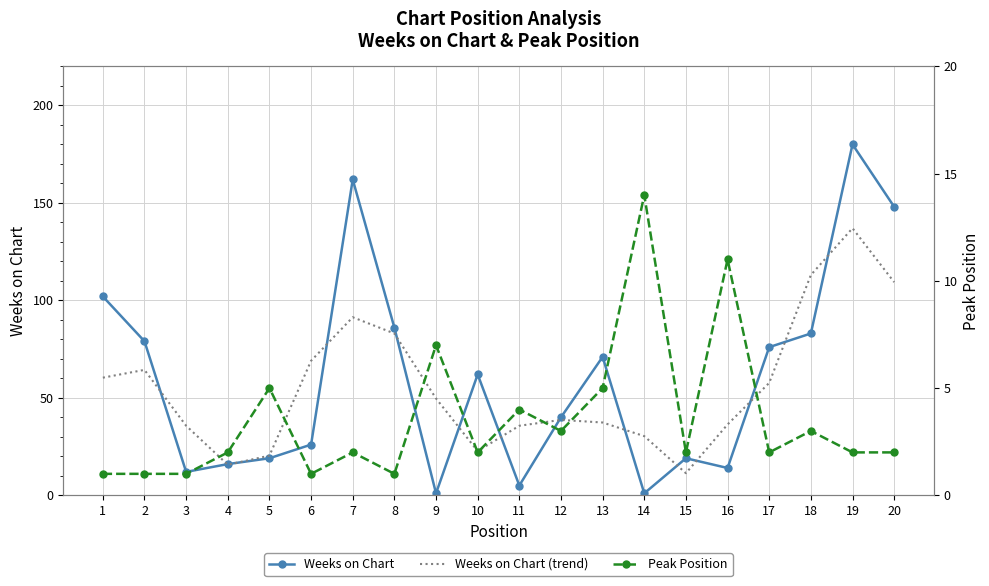

In Weeks on Chart, how many points are lower than both neighbors (excluding endpoints)?

5